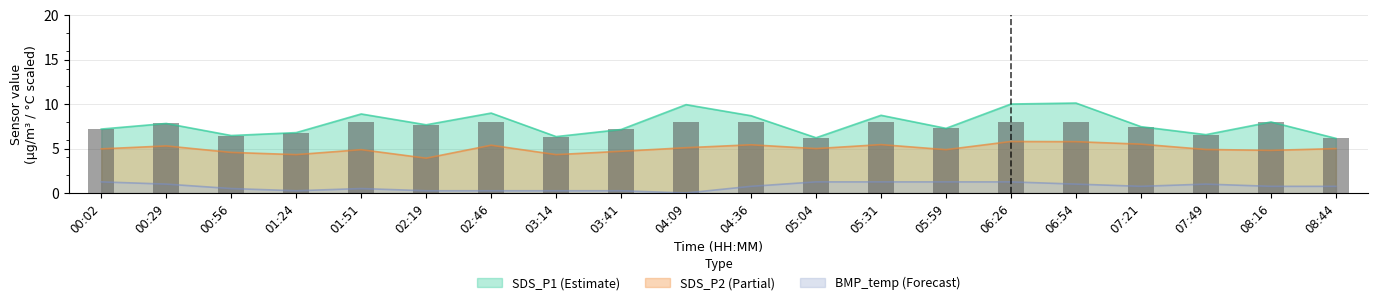

Where is SDS_P1 nearest to the value 8?

08:16